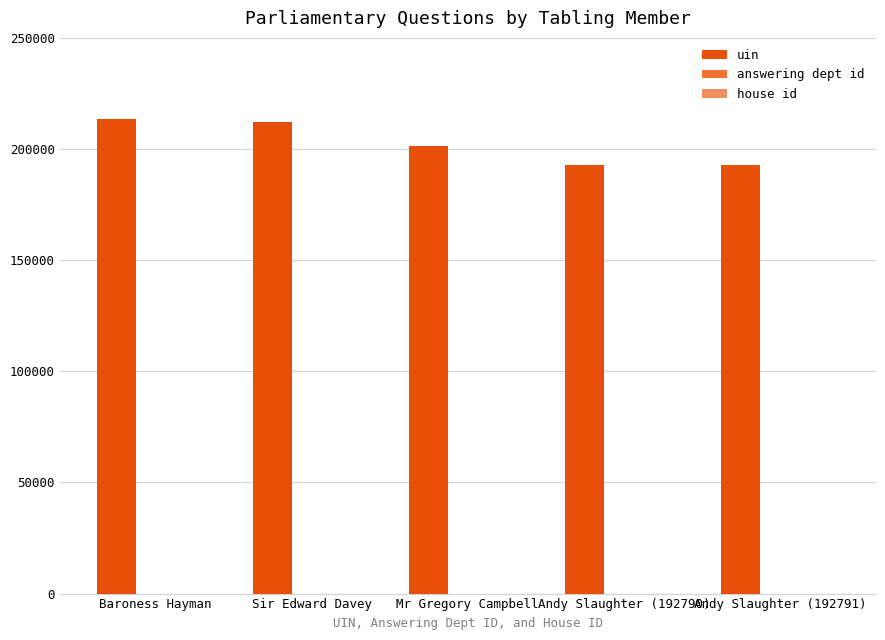

Where does the uin series first go above 201147?

Baroness Hayman